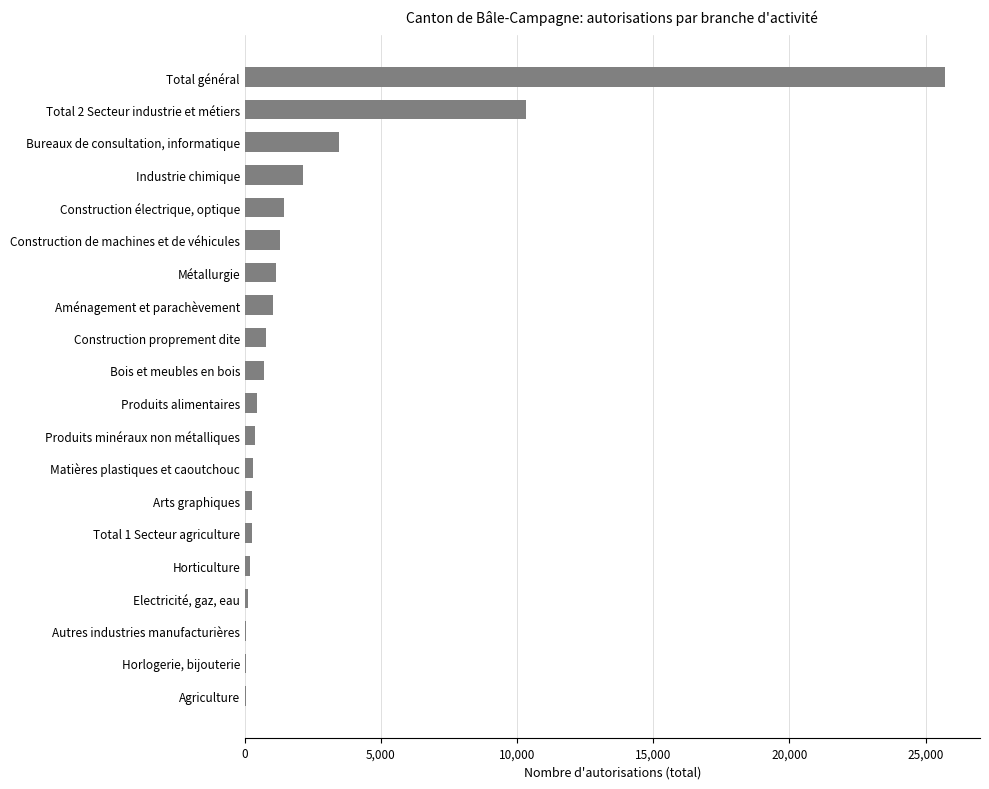

Which has a higher value, Industrie chimique or Matières plastiques et caoutchouc?

Industrie chimique